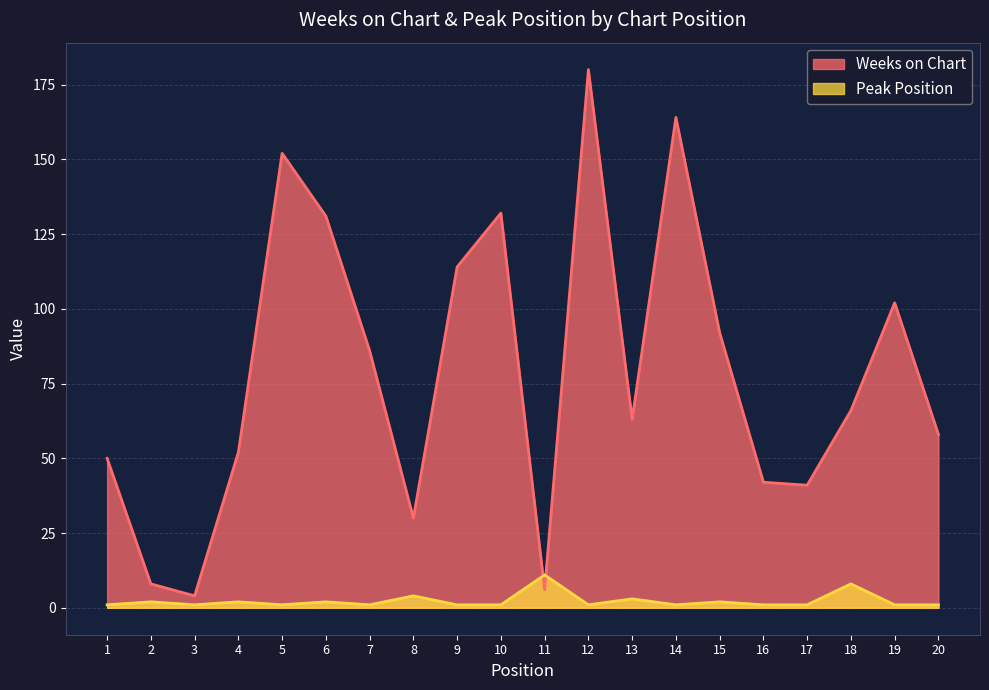

The Weeks on Chart series shows 1 at 3. True or false?

False